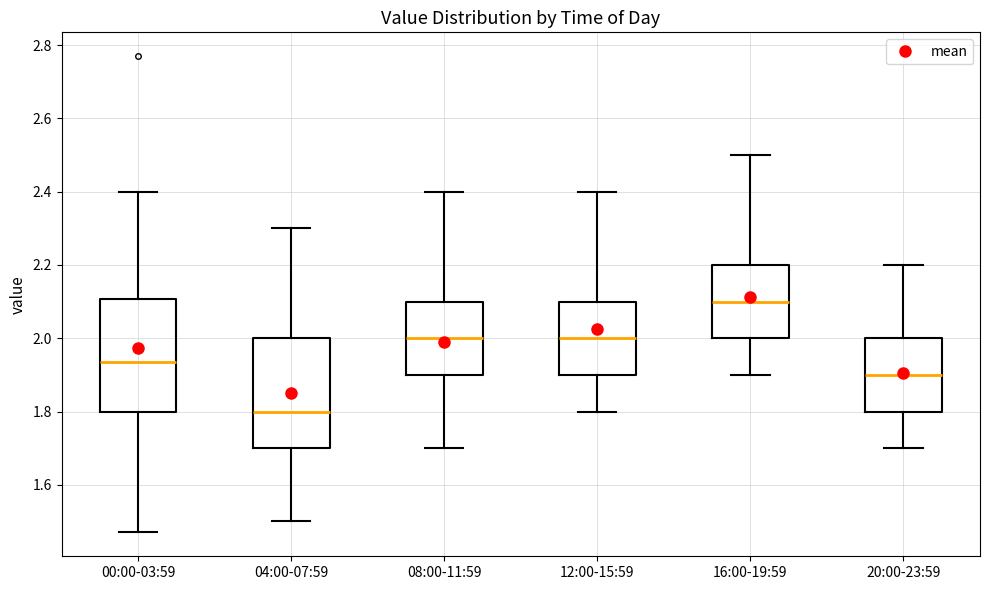

Which box has the highest median line?

16:00-19:59